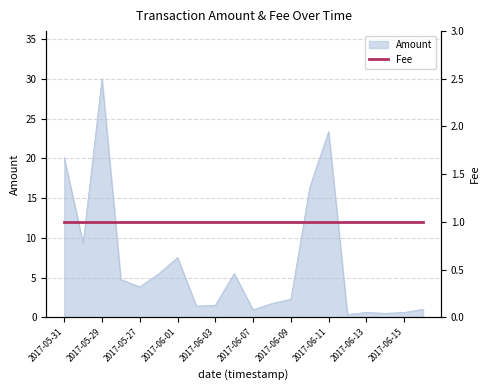

What is the label of the 13th point from the right?

2017-06-02